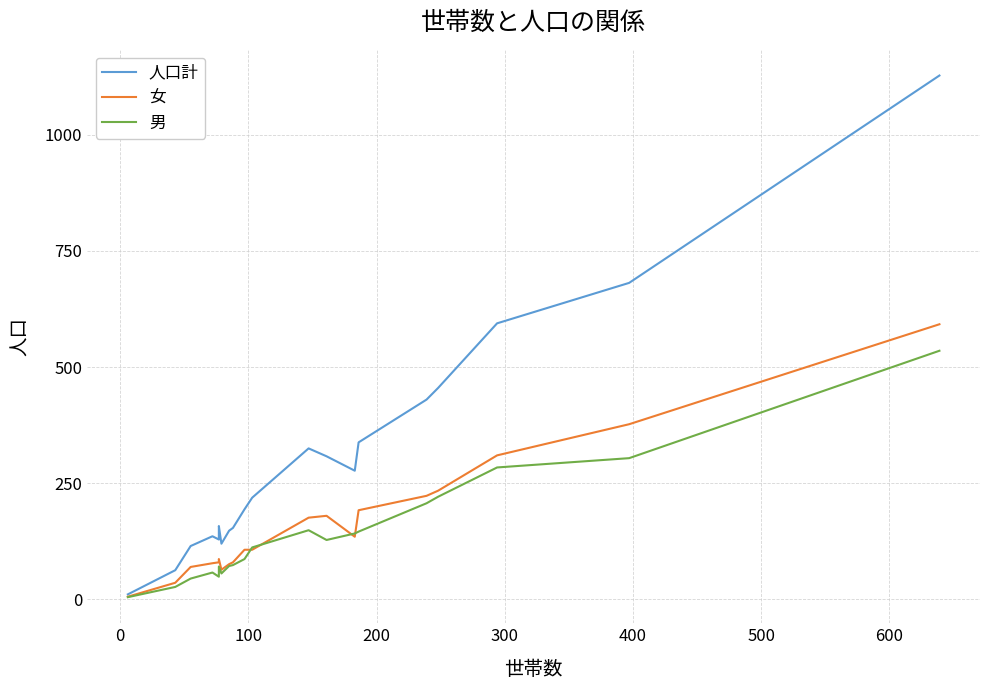

What are all the series names shown in the legend?

人口計, 女, 男